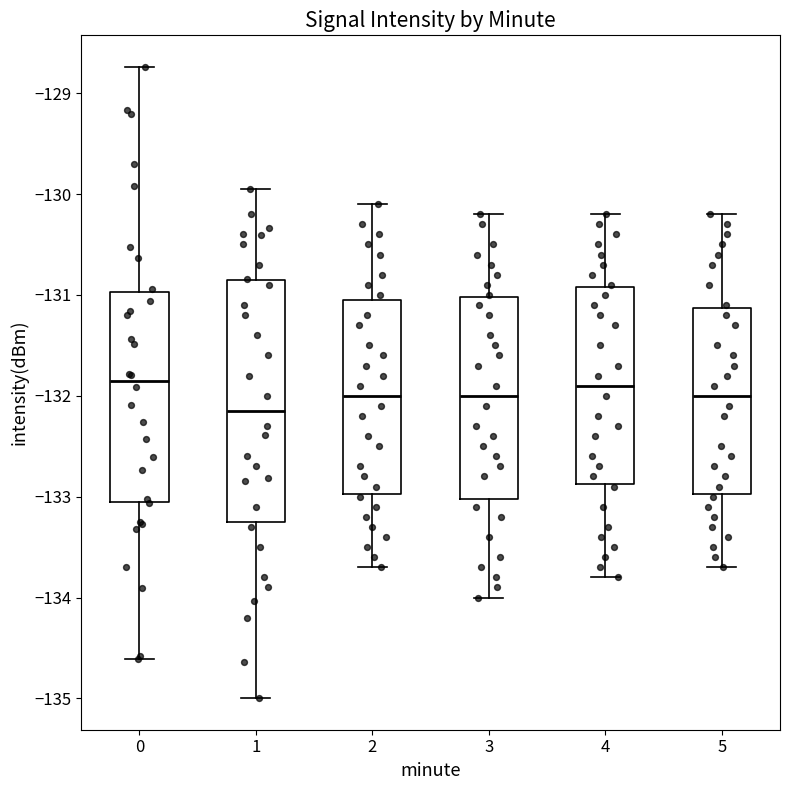

Reading left to right, read every box against the y-axis: the position of its median line, the range the box covers, and the ends of its whiskers. The values are not printed on the chart, so give them approximately, as read against the axis.

0: median -131.9, box -133.1 to -131.0, whiskers -134.6 to -128.7
1: median -132.1, box -133.2 to -130.9, whiskers -135.0 to -129.9
2: median -132.0, box -133.0 to -131.0, whiskers -133.7 to -130.1
3: median -132.0, box -133.0 to -131.0, whiskers -134.0 to -130.2
4: median -131.9, box -132.9 to -130.9, whiskers -133.8 to -130.2
5: median -132.0, box -133.0 to -131.1, whiskers -133.7 to -130.2